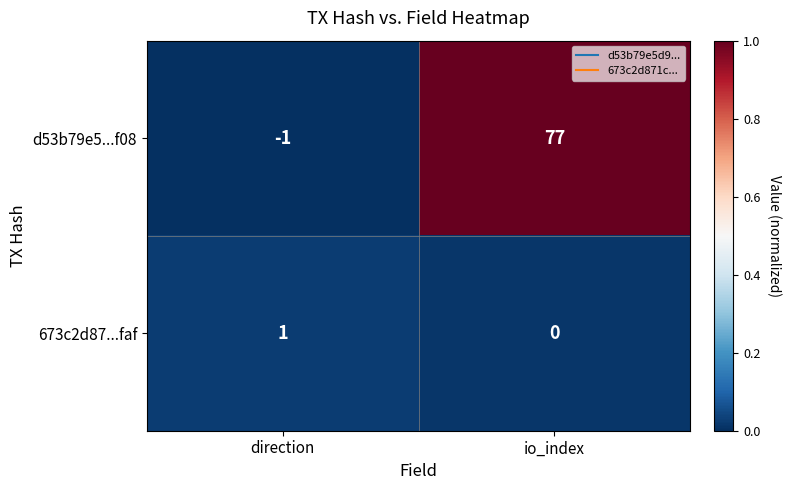

How many categories are shown in the chart?

2